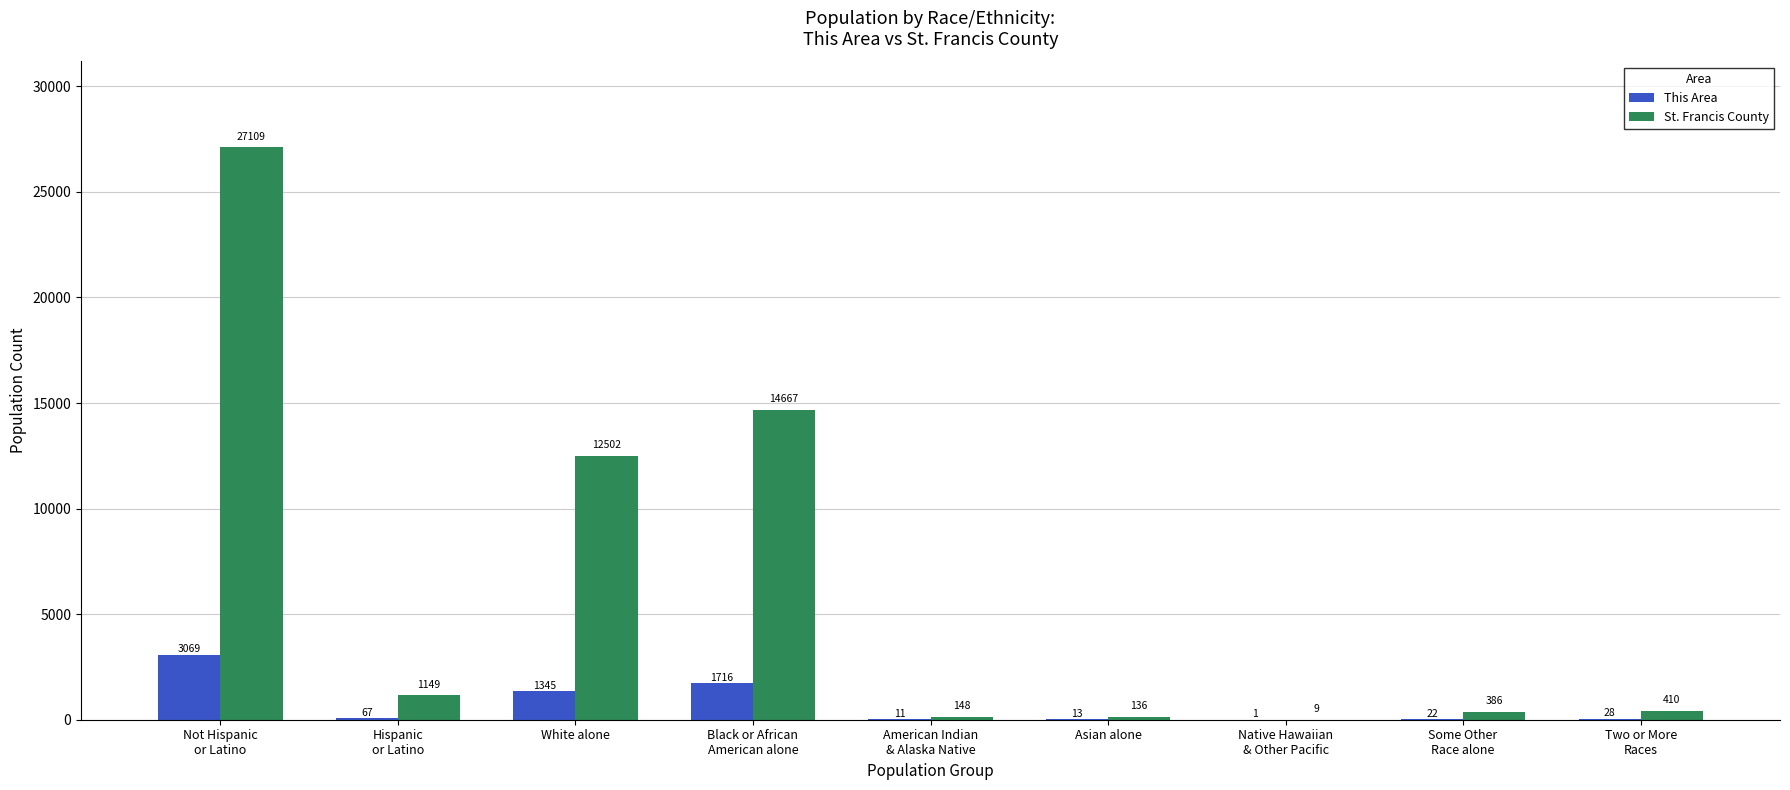

At which label does This Area first exceed 28?

Not Hispanic
or Latino